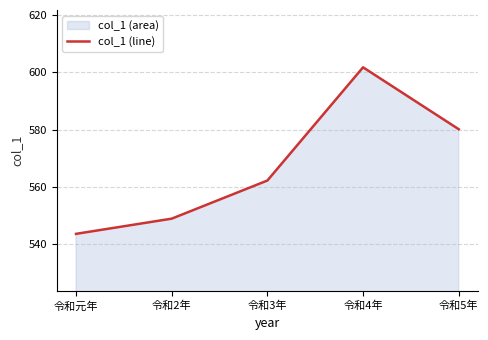

Does the chart have visible grid lines?

Yes